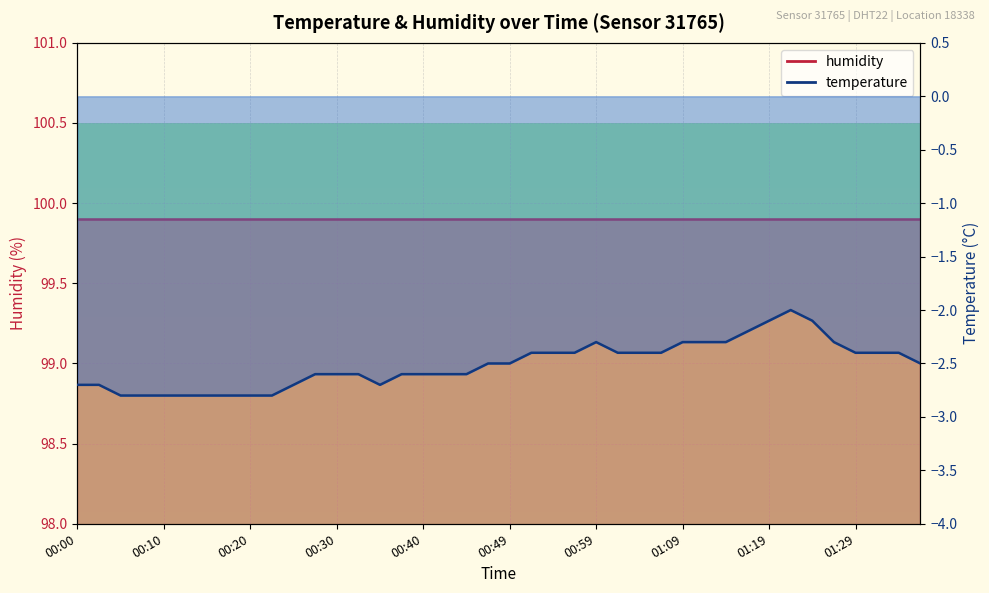

What is the label of the 27th point from the left?

01:04